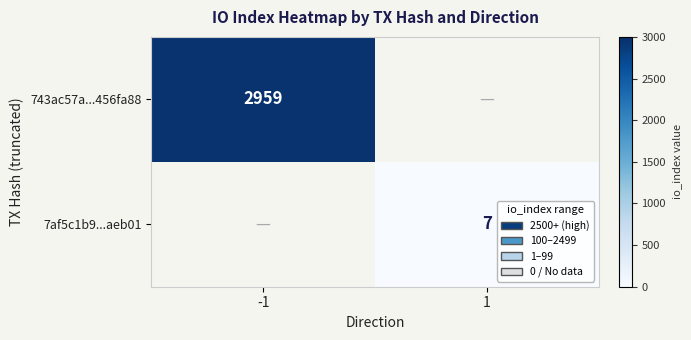

Which has a higher value, 1 or -1?

-1